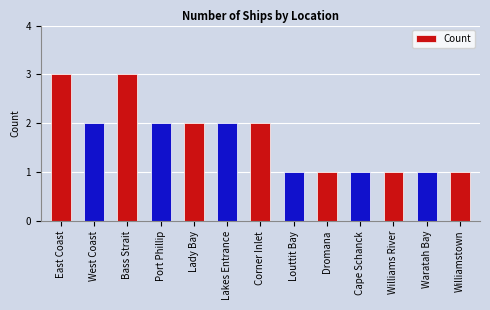

What is the sum of the values at Lady Bay and Lakes Entrance?

4